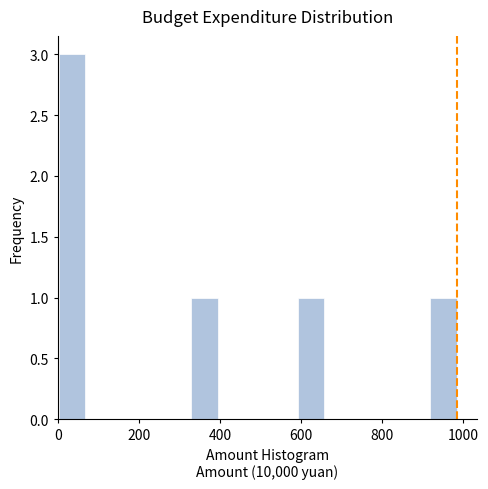

Read against the x-axis, roughly where is the centre of the tallest bar?

40